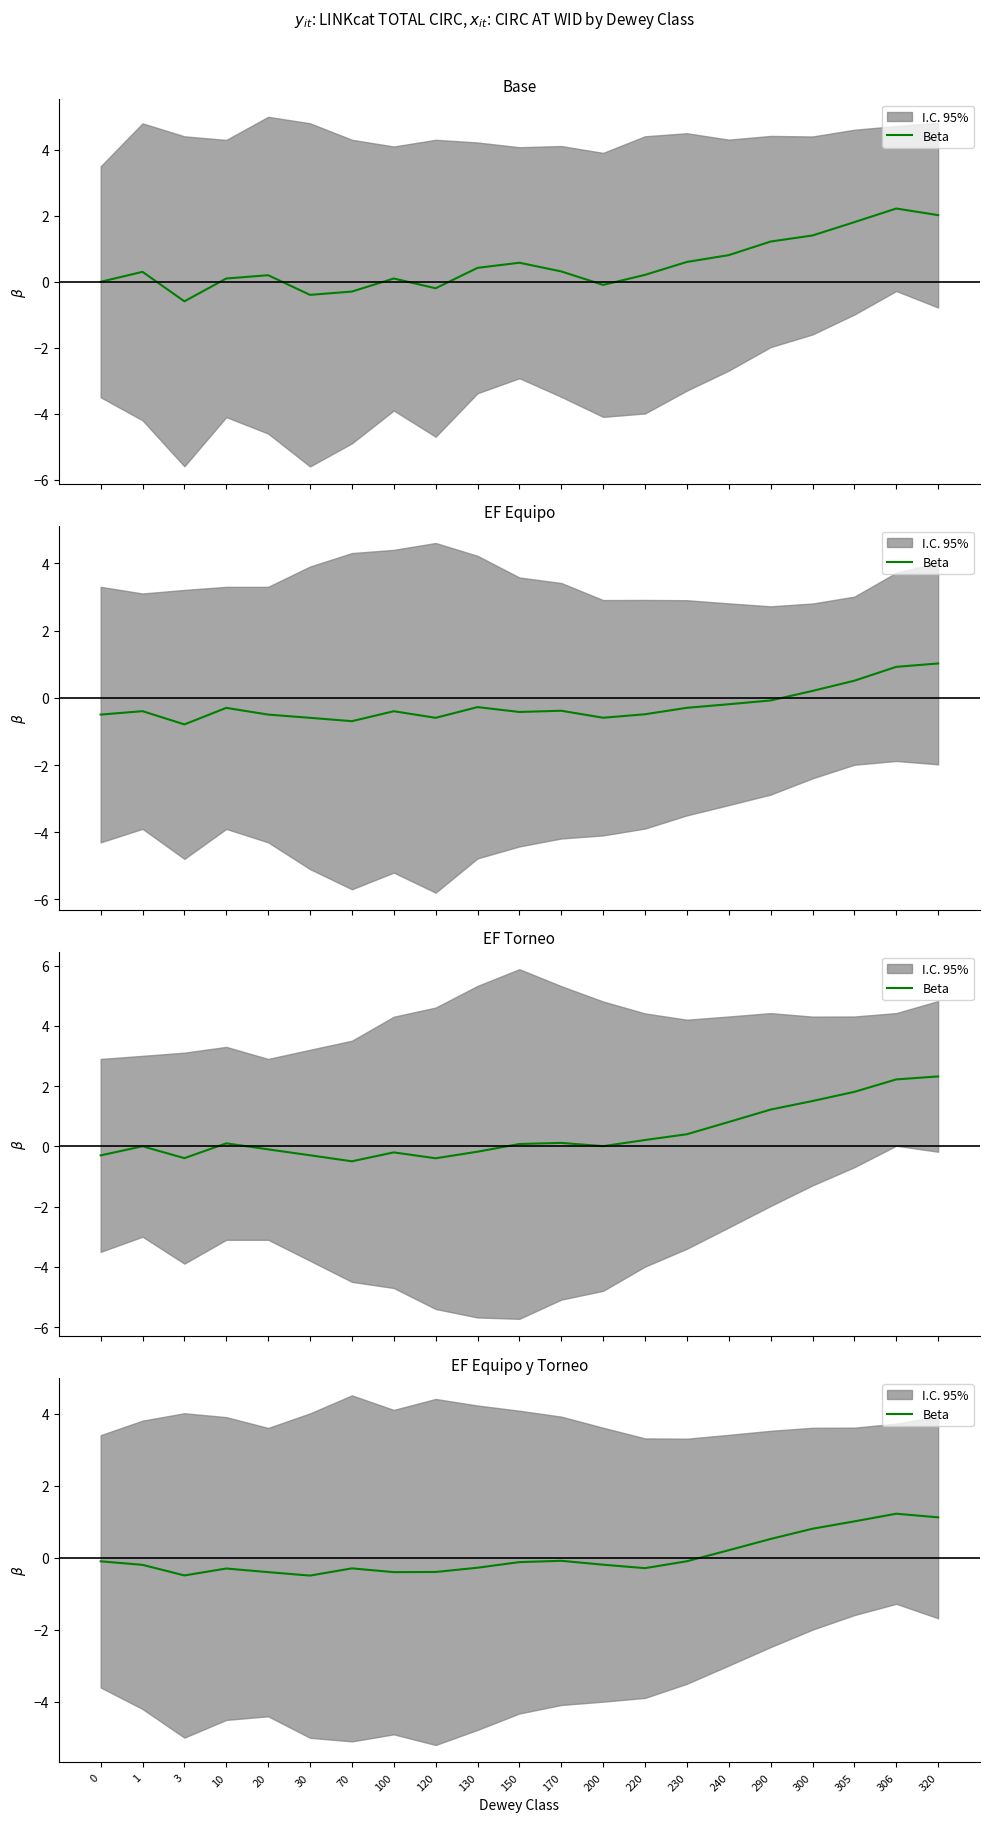

At which label is the value closest to 0?

170